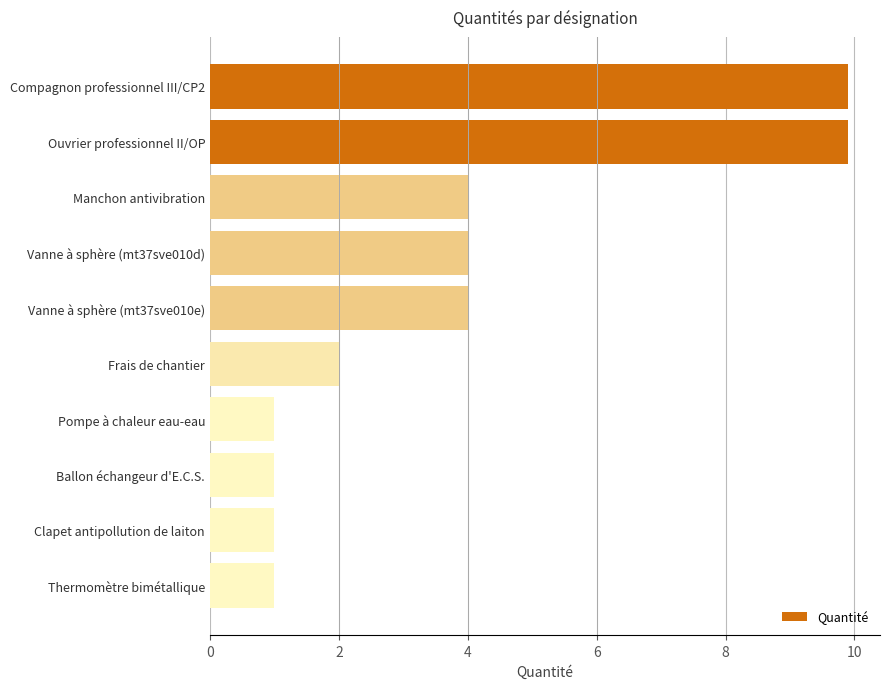

What is the change in value from Ouvrier professionnel II/OP to Pompe à chaleur eau-eau?

-8.9